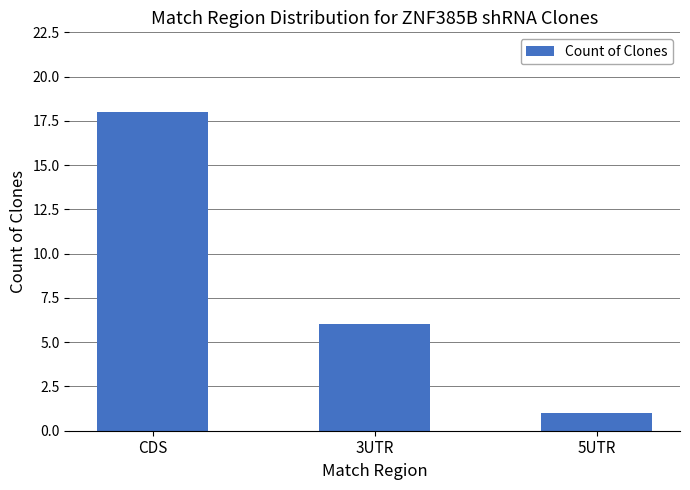

What position from the right is CDS?

3